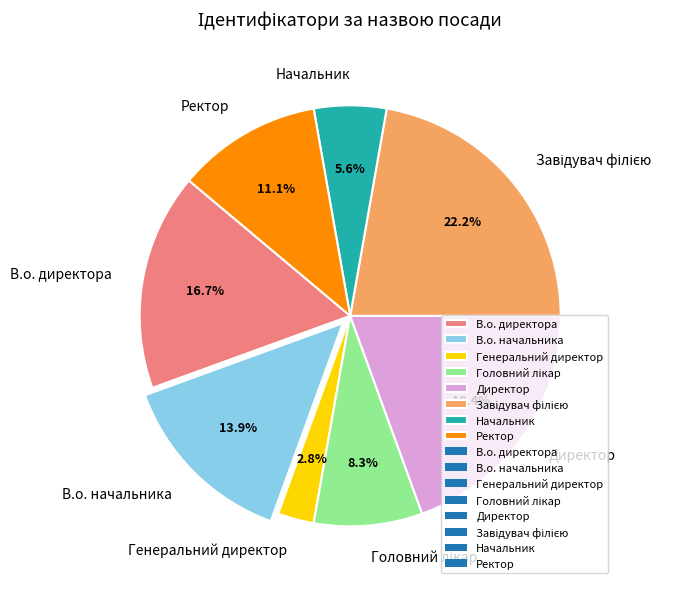

What percentage is the Директор slice, to the nearest percent?

19%